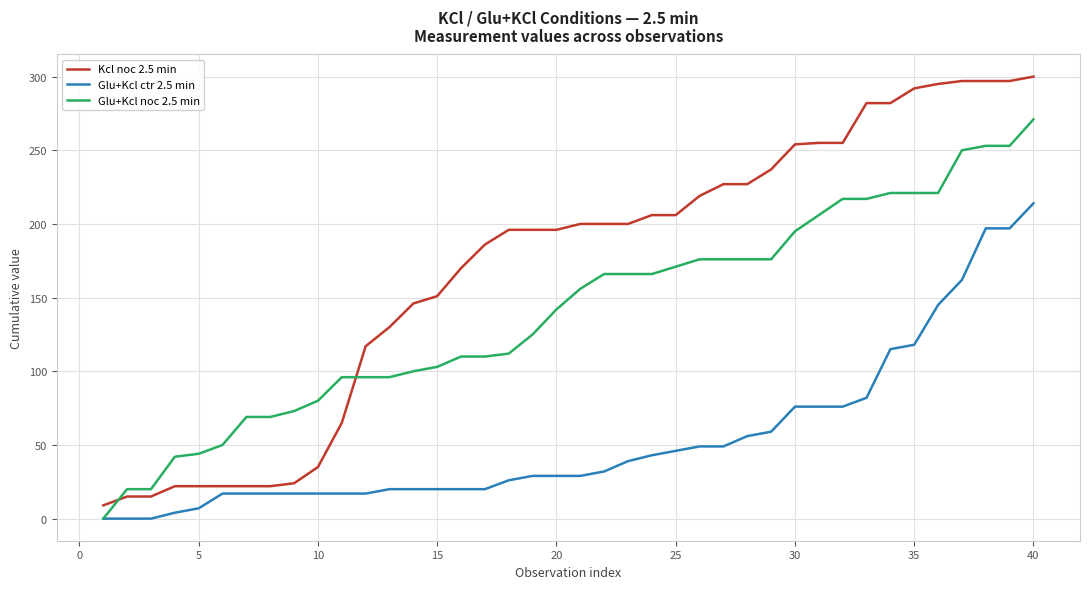

How many lines are shown in the chart?

3